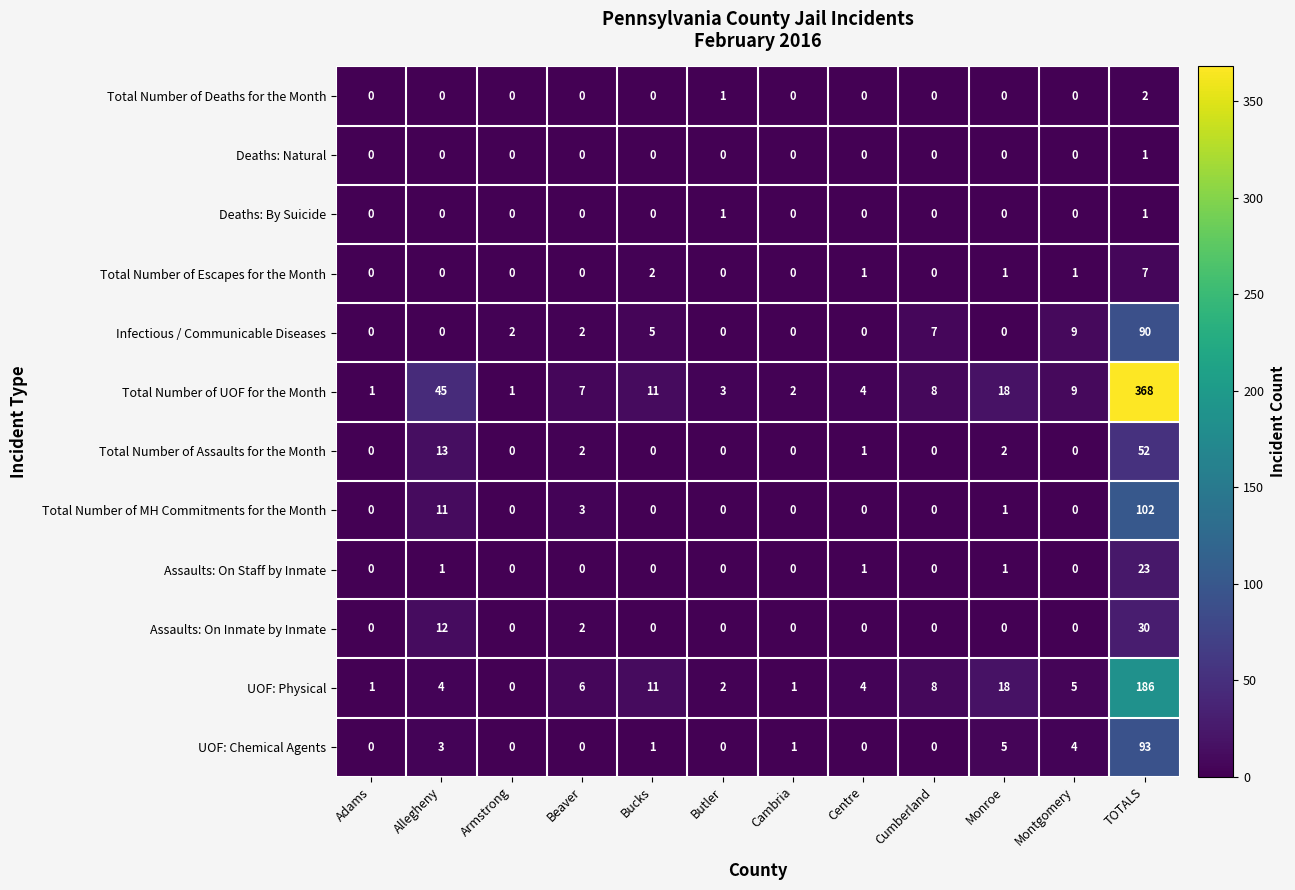

True or false: Total Number of Escapes for the Month has a value of 3 at Bucks.

False